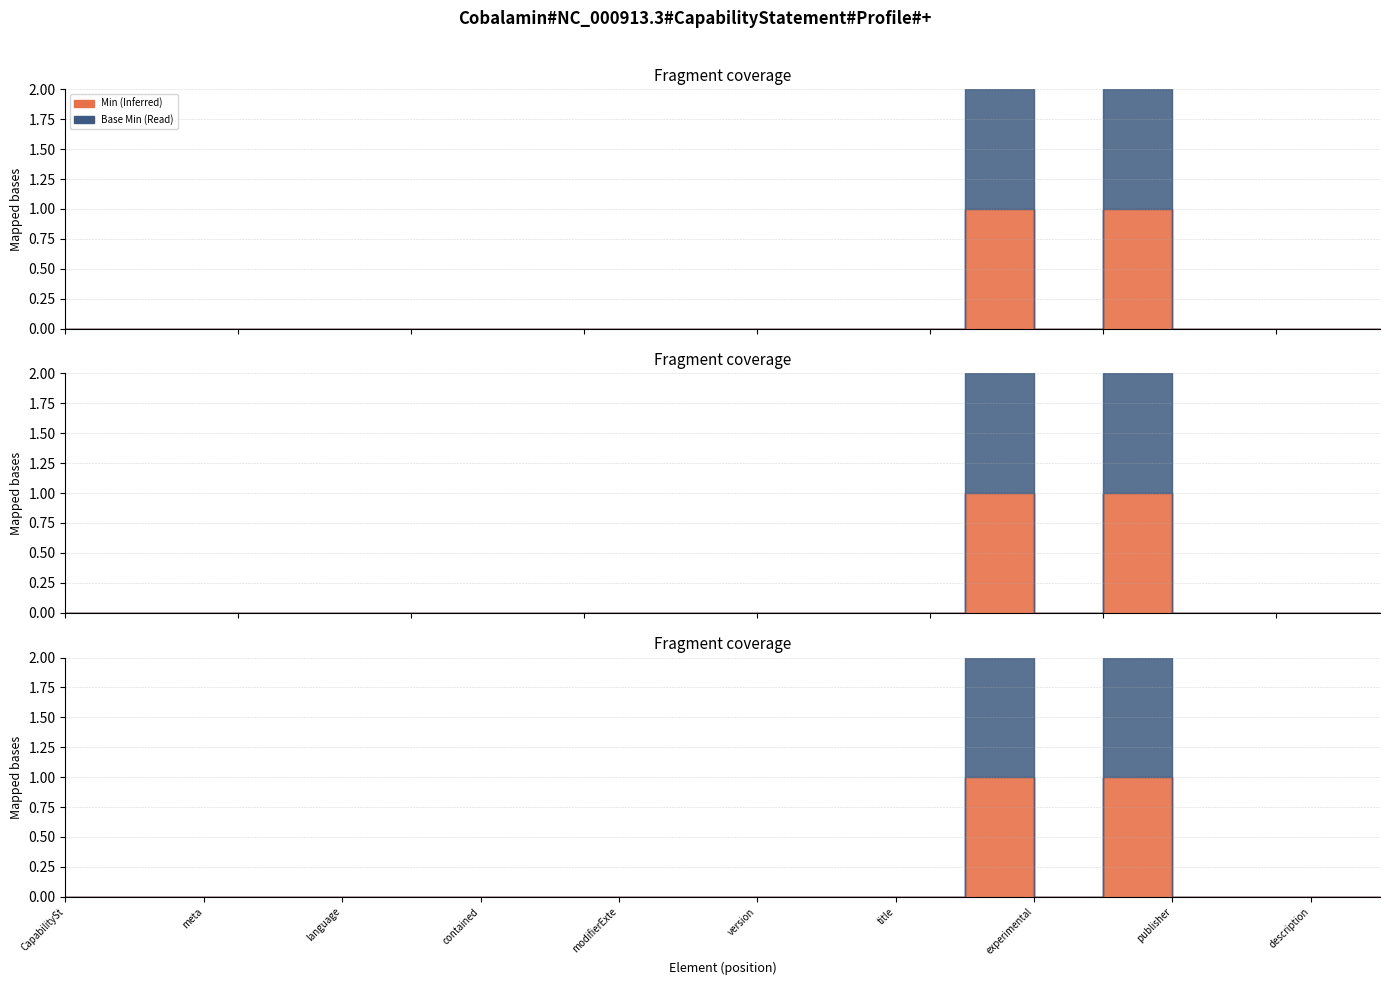

Count the Base Min values in the range 0 to 1.

20